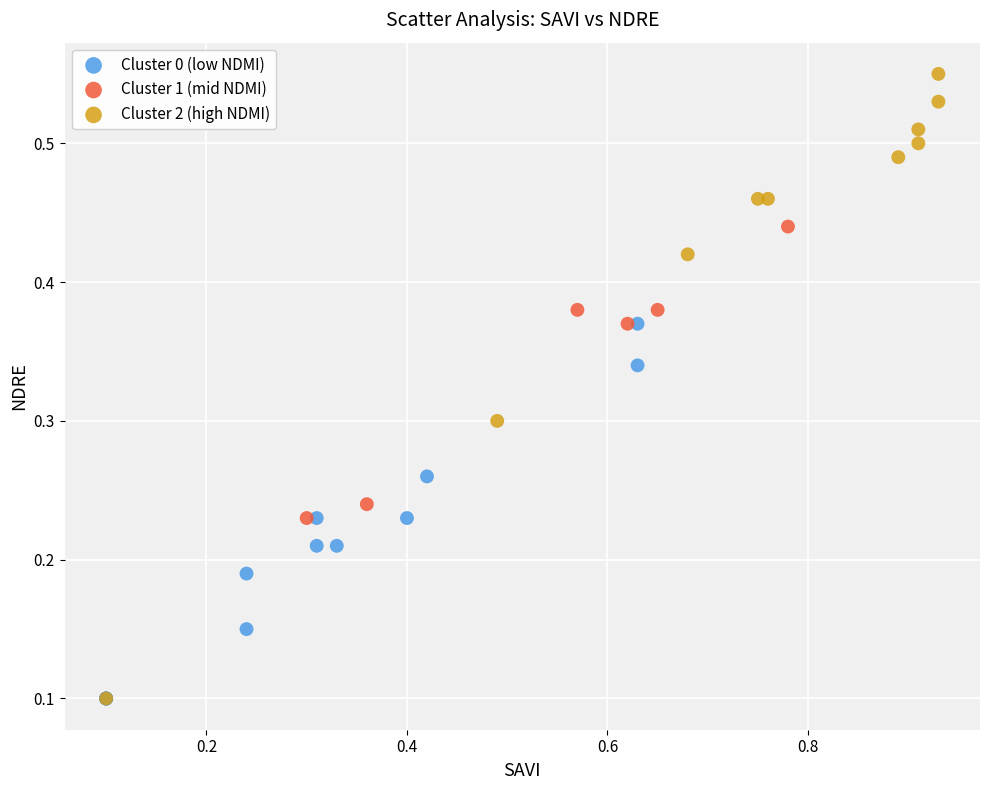

Which series contains the highest Y value?

Cluster 2 (high NDMI)